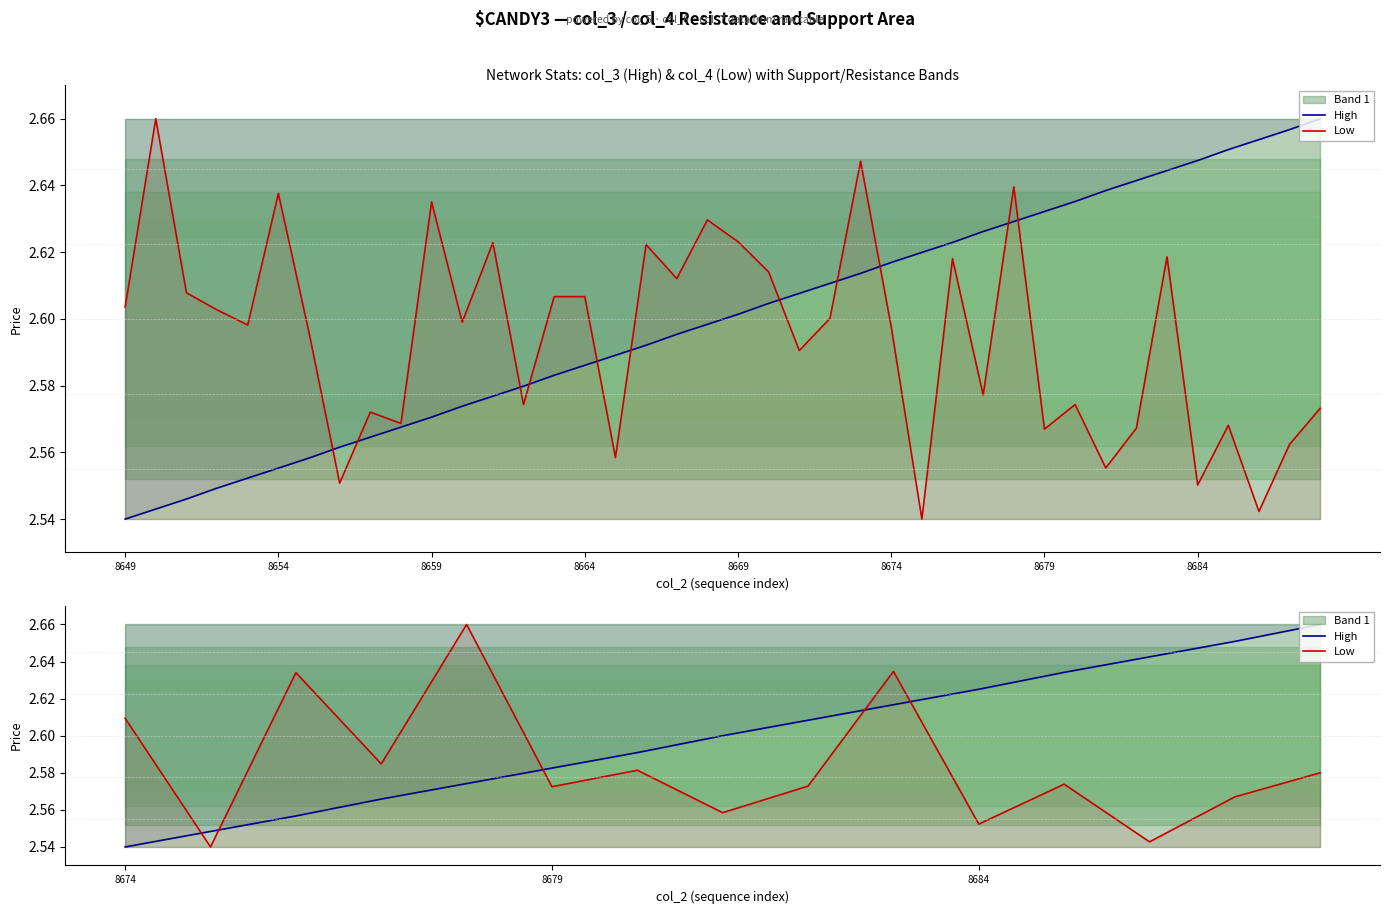

Is it true that High equals 4.2 at 9?

False